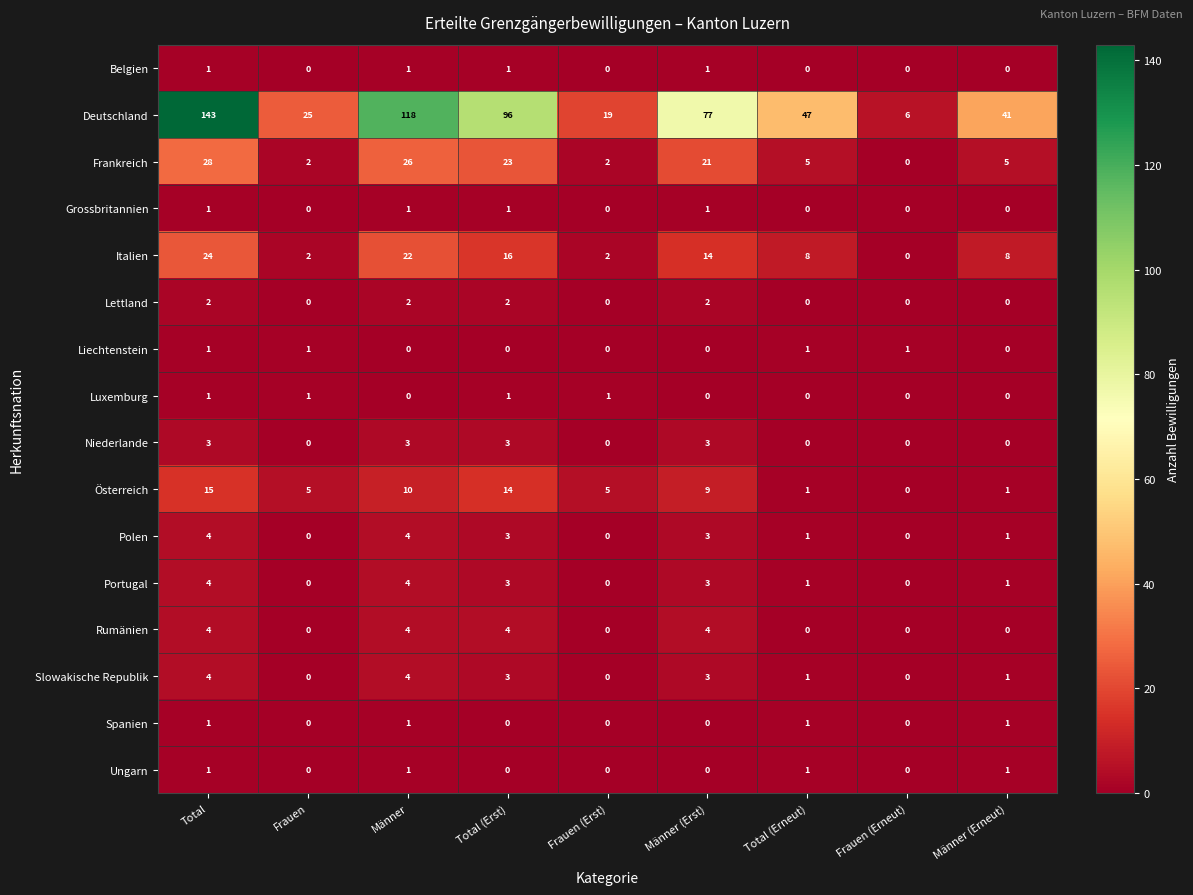

At which category is the sum across all series the highest?

Total